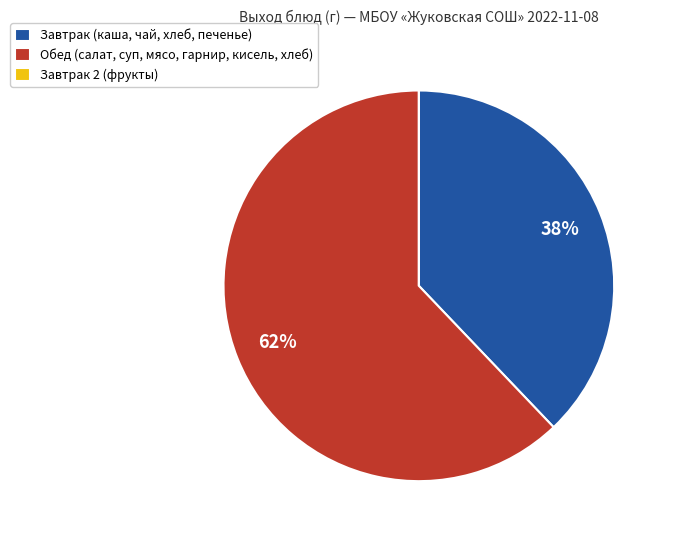

Which category accounts for the majority?

Обед (салат, суп, мясо, гарнир, кисель, хлеб)